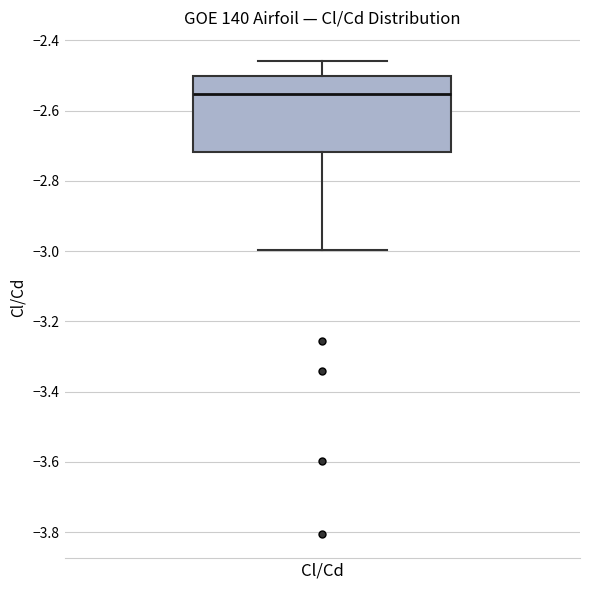

Read this box plot against the y-axis: the position of the median line, the range covered by the box, and the ends of both whiskers. The values are not printed on the chart, so give them approximately, as read against the axis.

median -2.56, box -2.72 to -2.50, whiskers -3.00 to -2.46